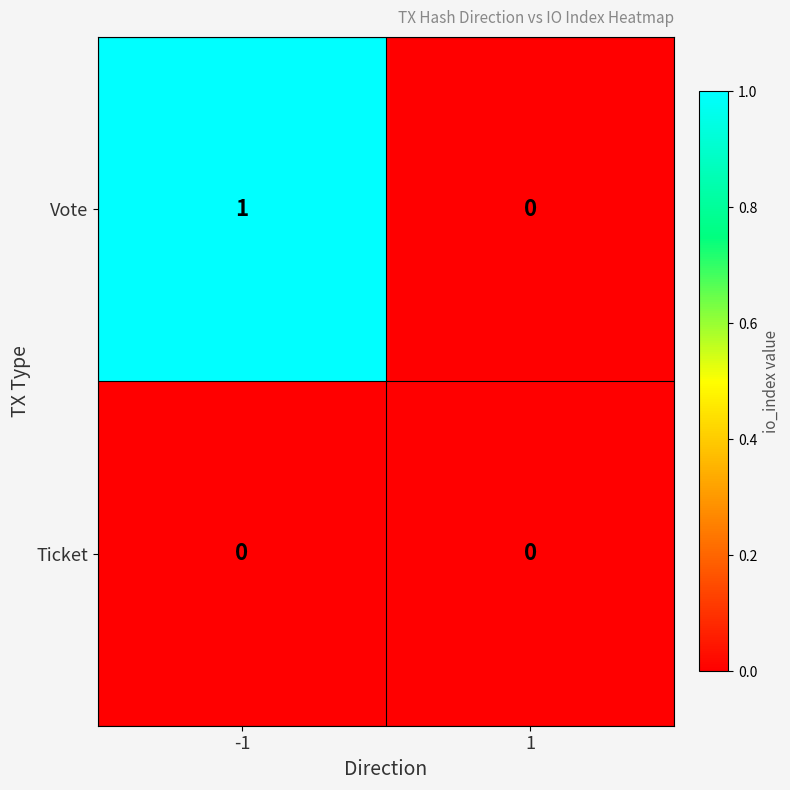

Between -1 and 1, which series saw the biggest shift?

Vote